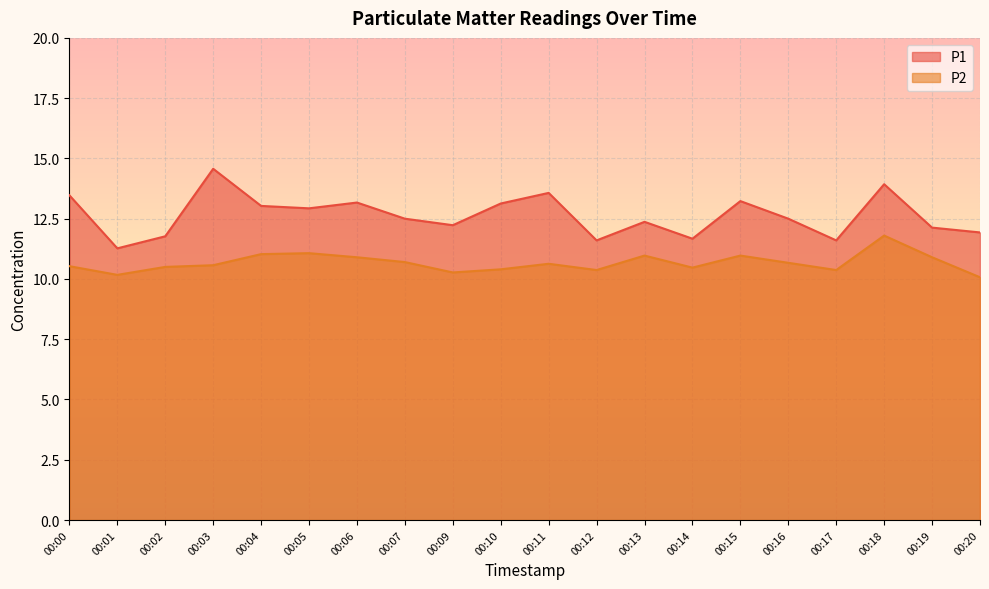

True or false: P1 and P2 intersect in this chart.

False